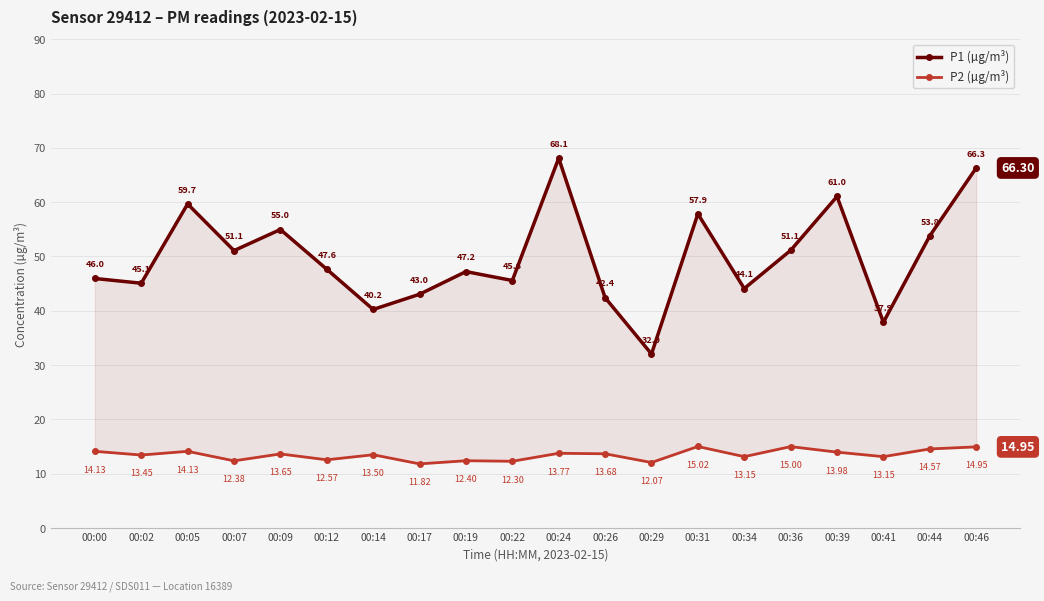

How many categories are shown in the chart?

20